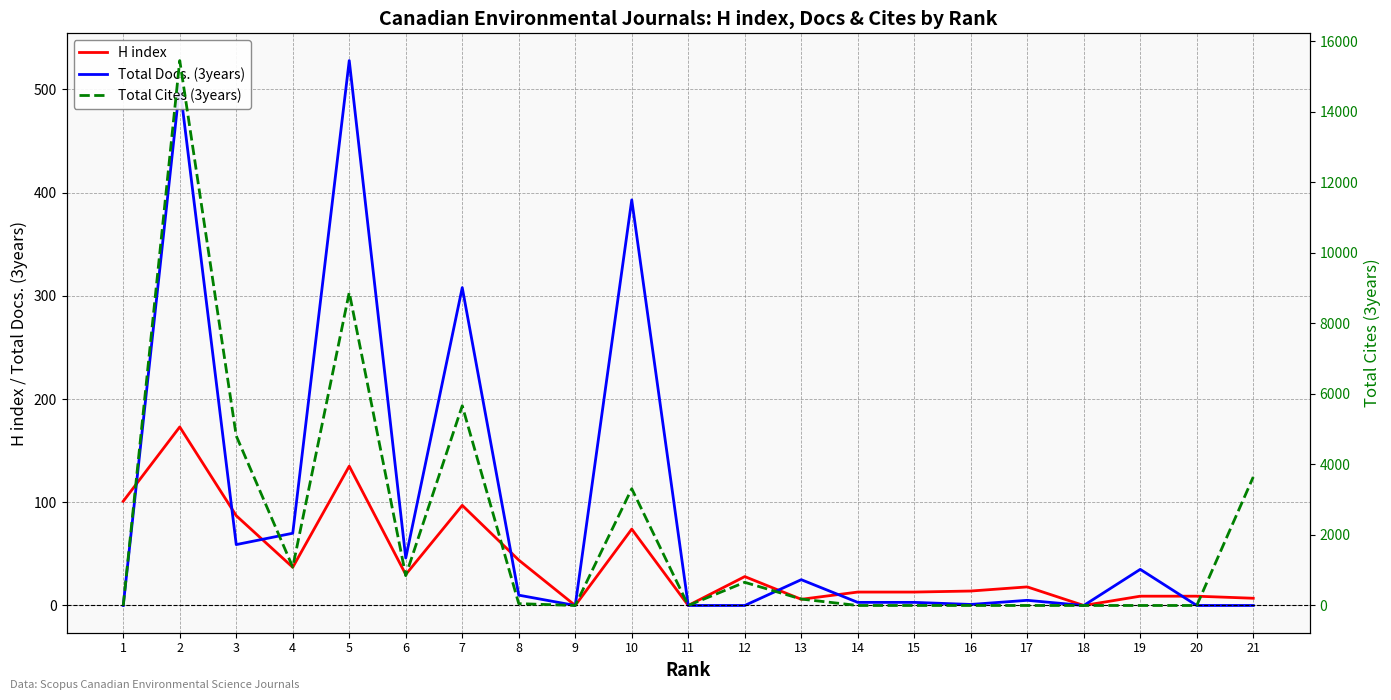

How many series are shown in this chart?

3